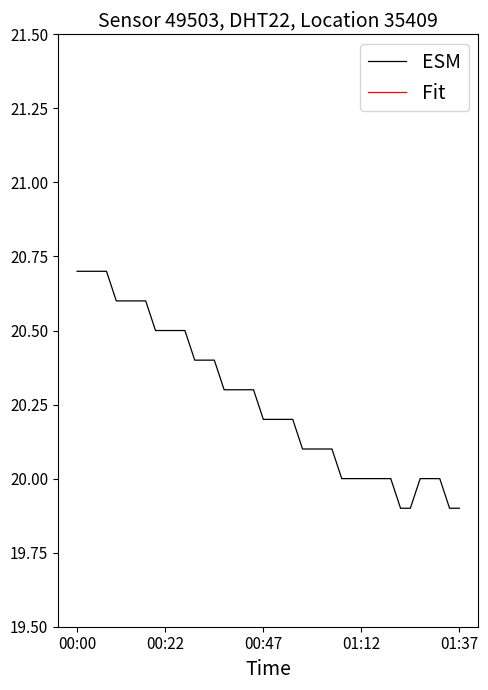

What is the maximum value for ESM?

20.7